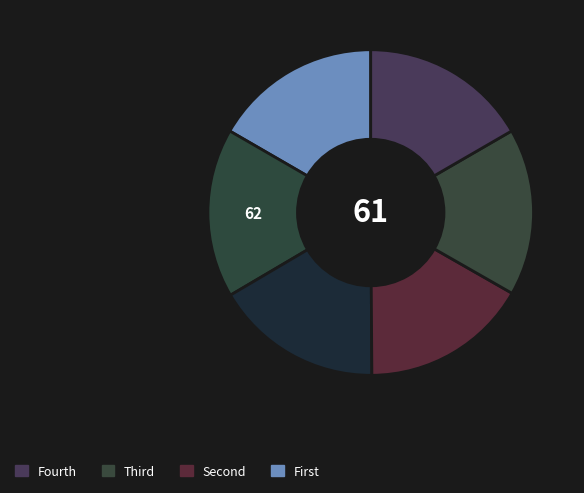

How many segments does this pie chart have?

6